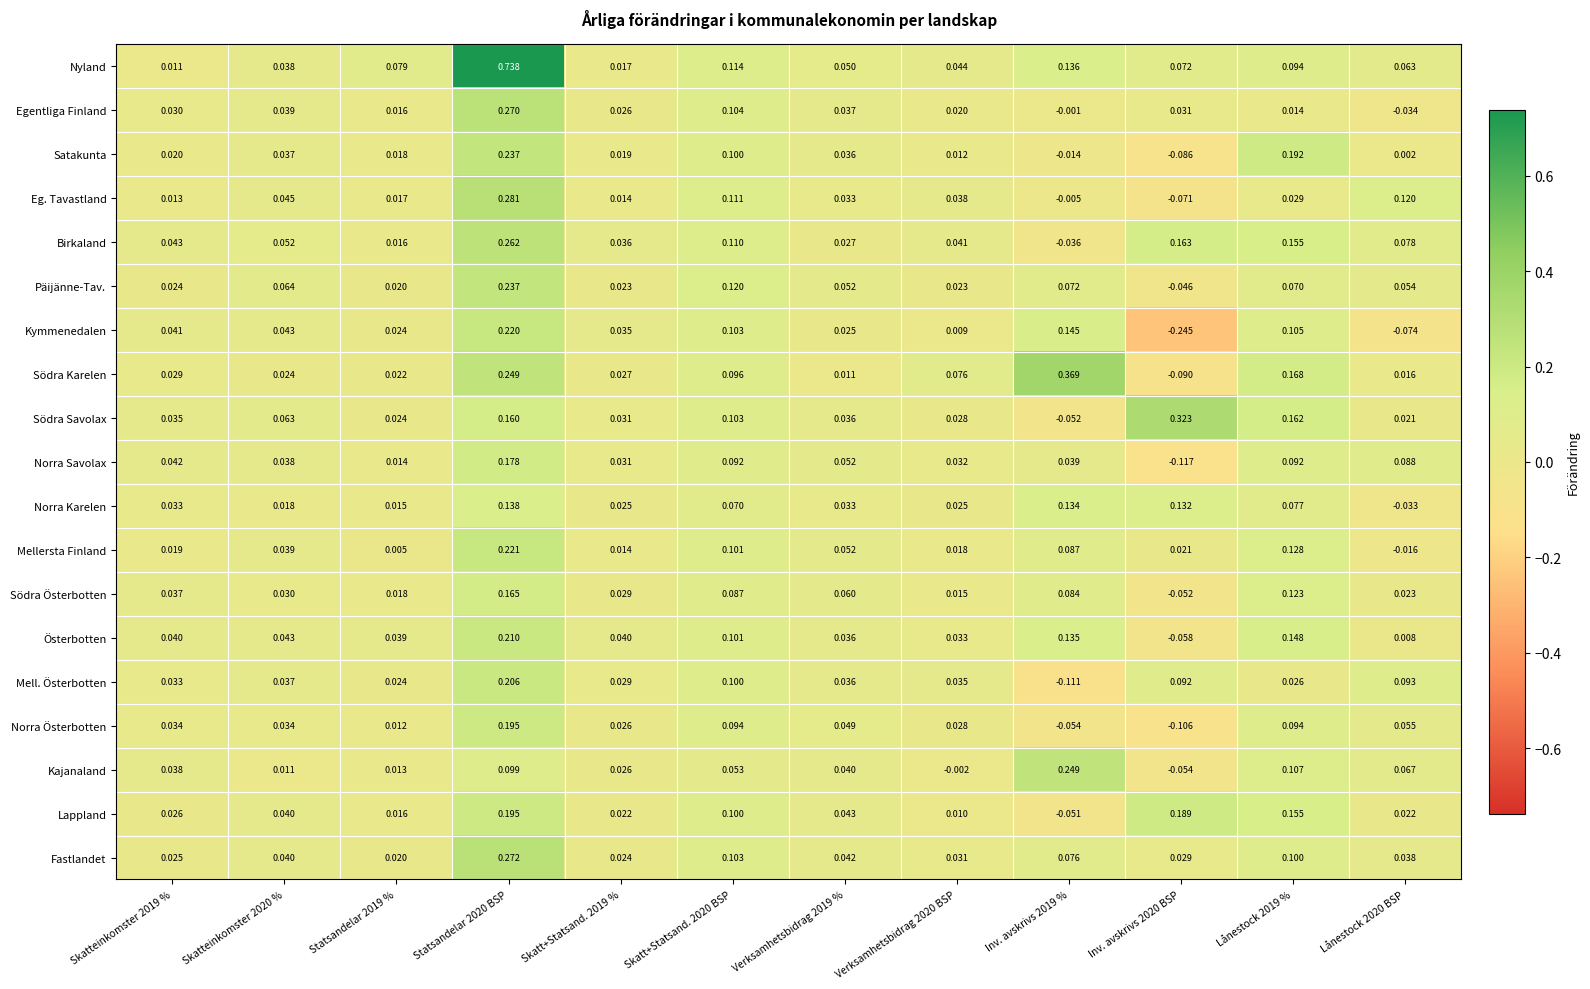

Which series has the largest range (max minus min)?

Nyland